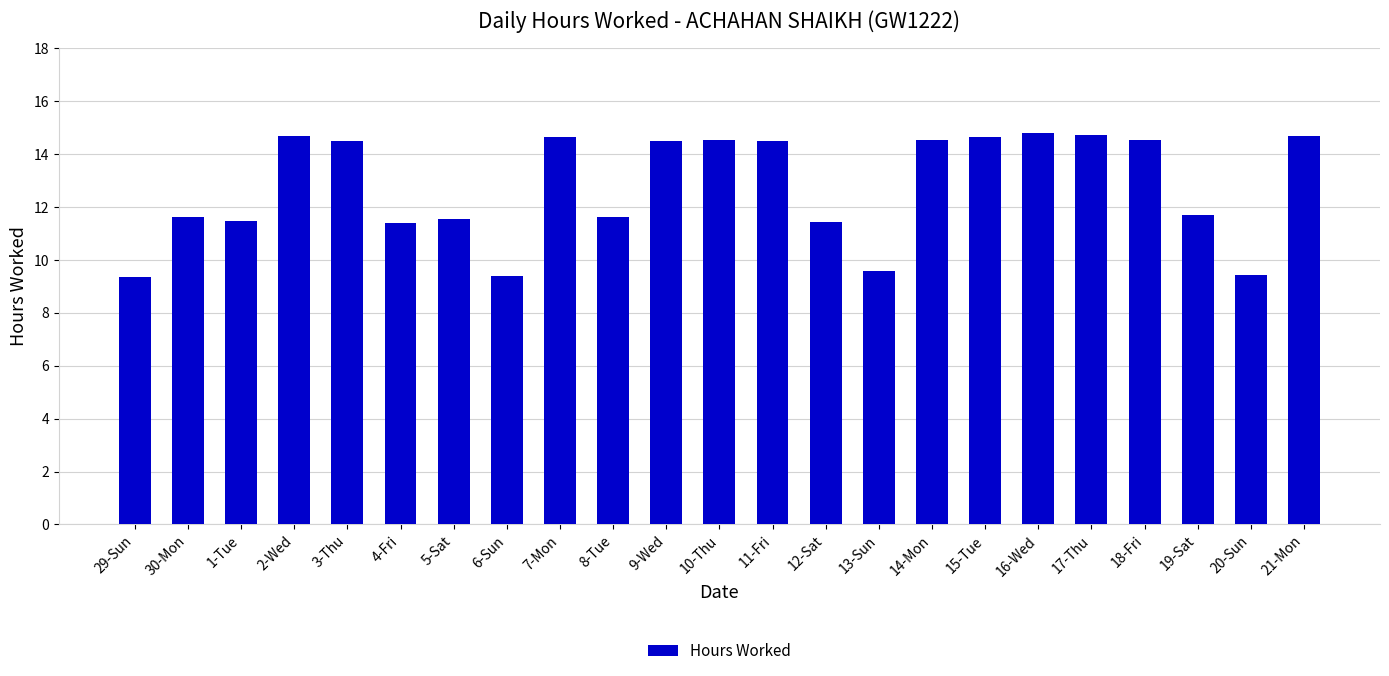

How many bars are there in total?

23